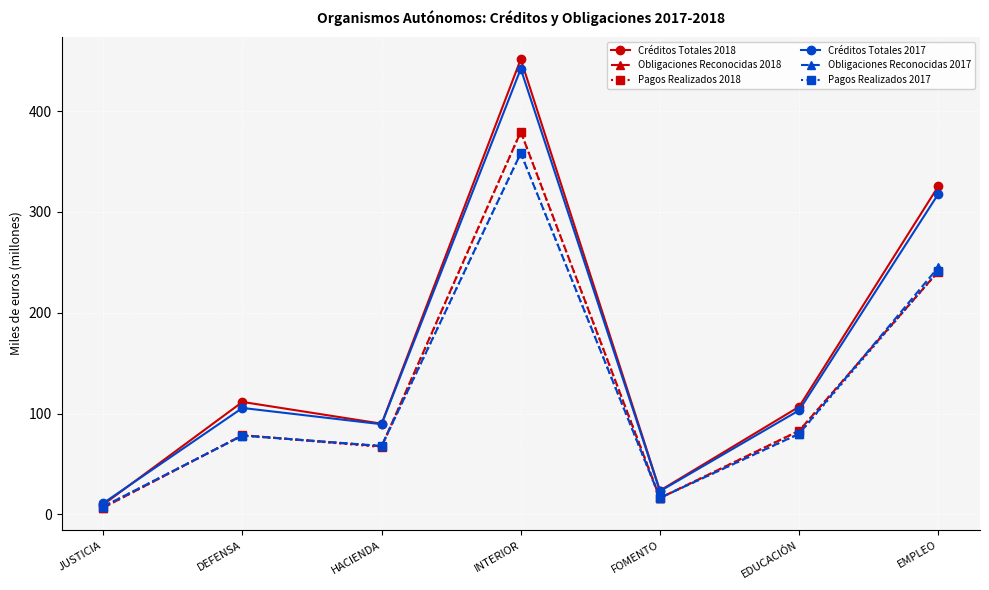

Does the chart display data point markers on the line(s)?

Yes